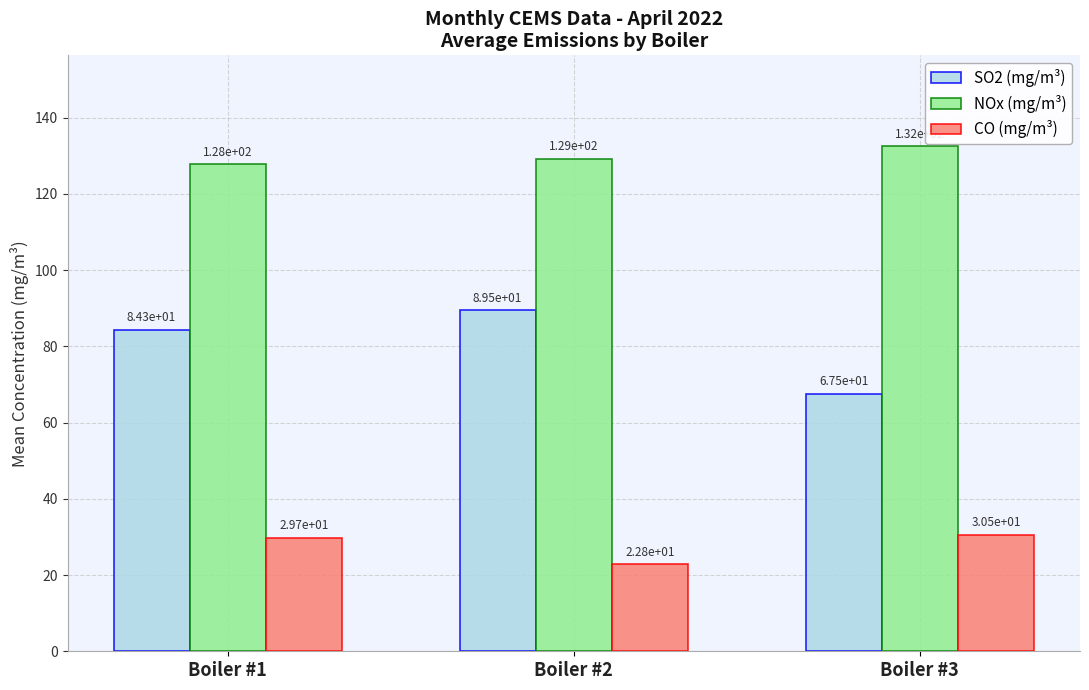

List the labels in order of SO2 (mg/m³) value, largest first.

Boiler #2, Boiler #1, Boiler #3